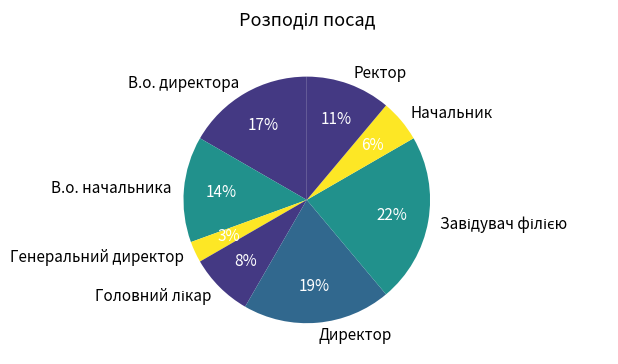

How many segments does this pie chart have?

8